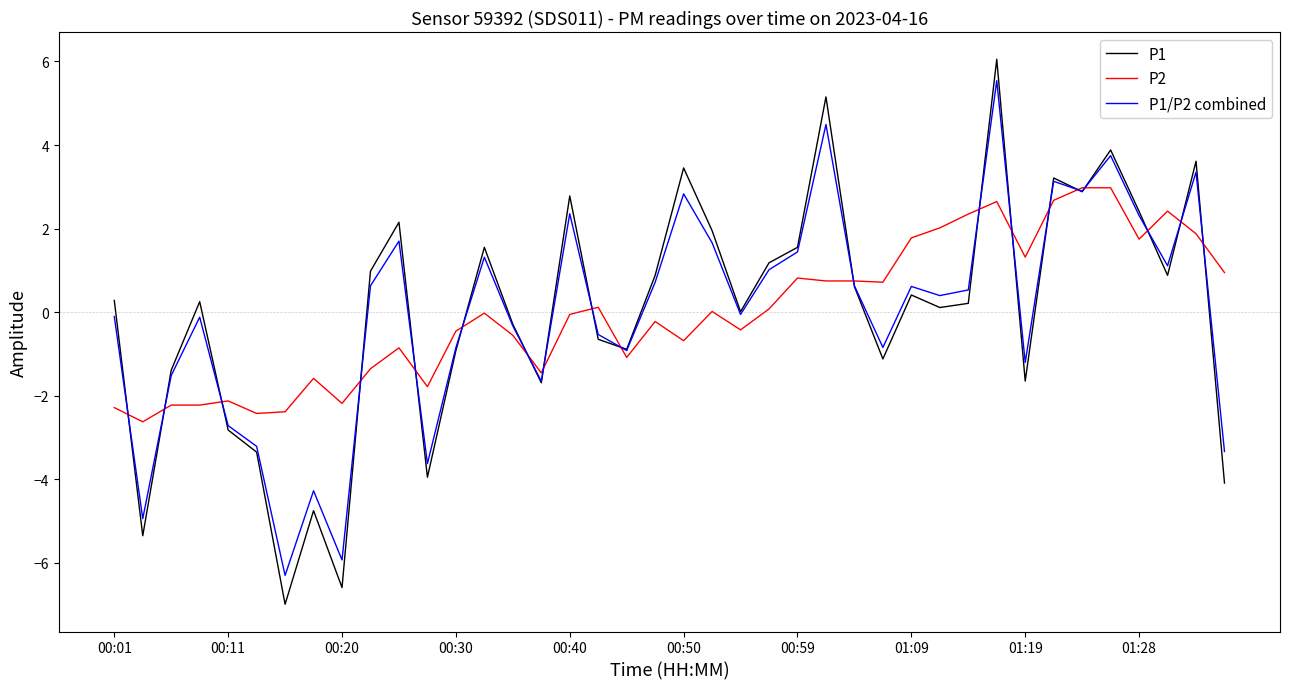

What is the highest value of the P1 series?

6.1